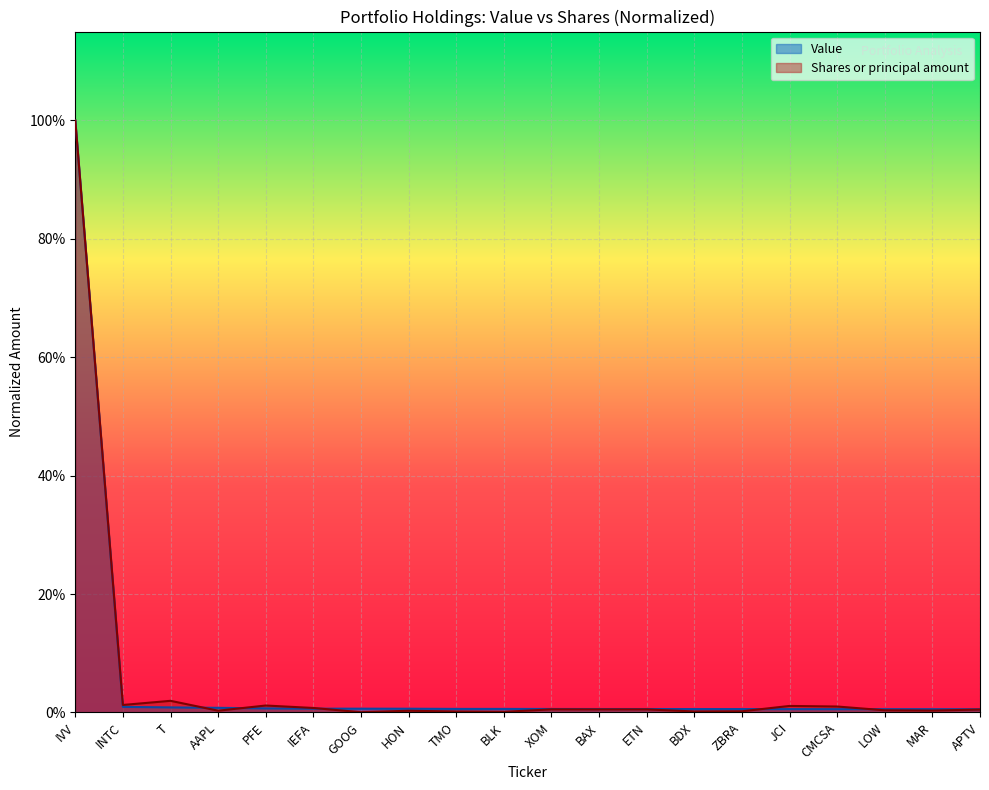

Rank the categories by Shares or principal amount value from highest to lowest.

IVV, T, INTC, PFE, JCI, CMCSA, IEFA, XOM, ETN, BAX, APTV, LOW, MAR, AAPL, HON, ZBRA, BDX, TMO, BLK, GOOG